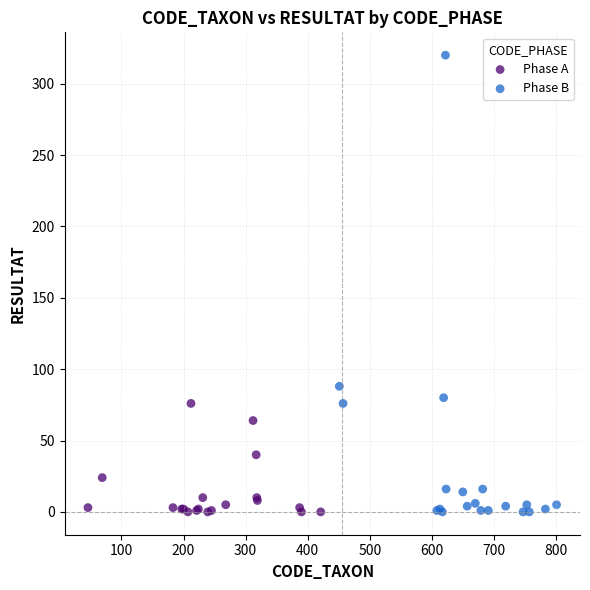

Which series has the largest Y range (max minus min)?

Phase B